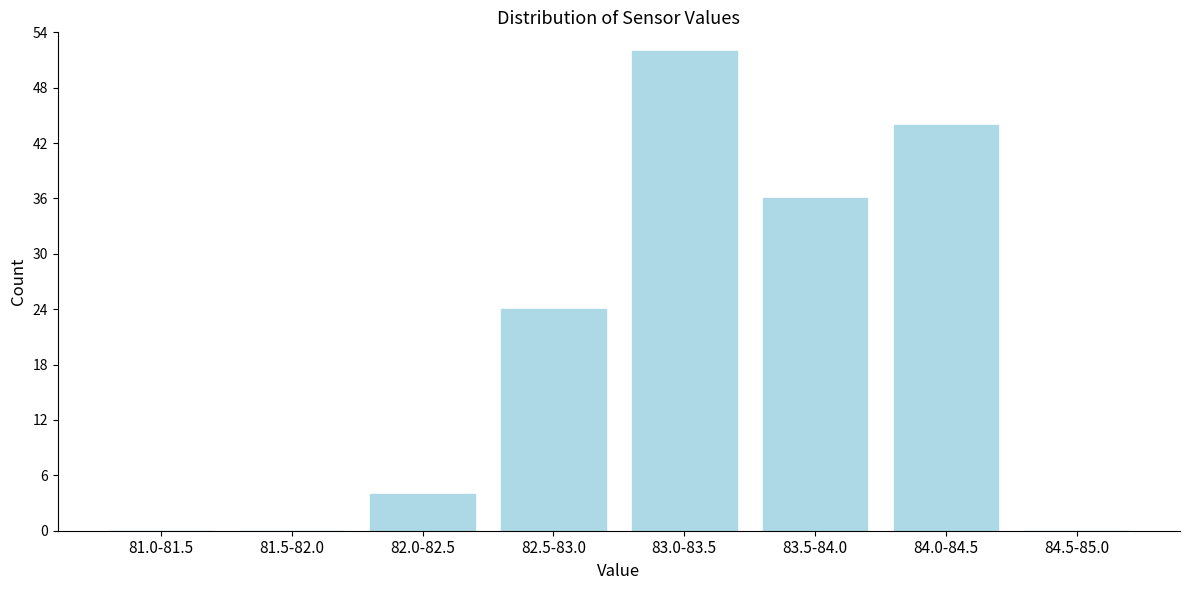

Reading left to right, list all the values displayed in this chart.

81.0-81.5=0	81.5-82.0=0	82.0-82.5=4	82.5-83.0=24	83.0-83.5=52	83.5-84.0=36	84.0-84.5=44	84.5-85.0=0